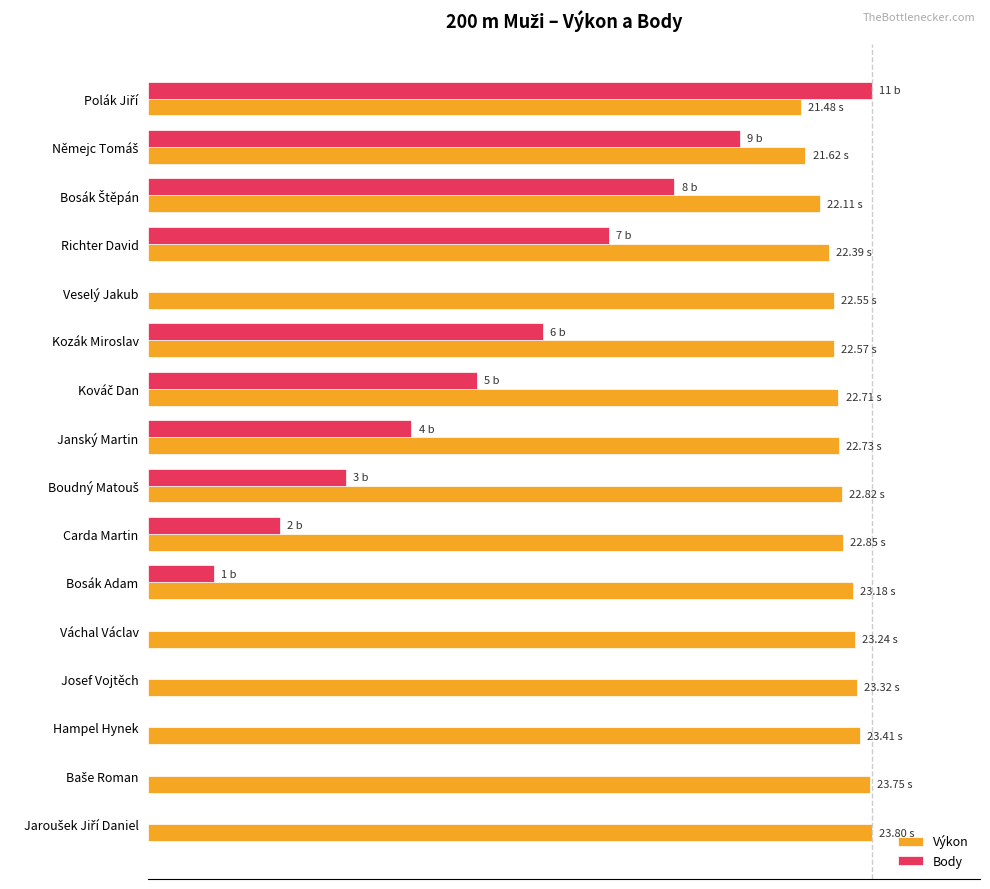

What are all the series names shown in the legend?

Výkon, Body